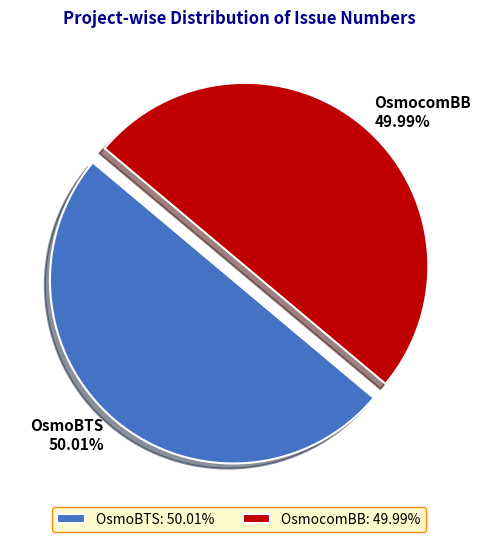

To the nearest percent, what portion does OsmocomBB represent?

50%